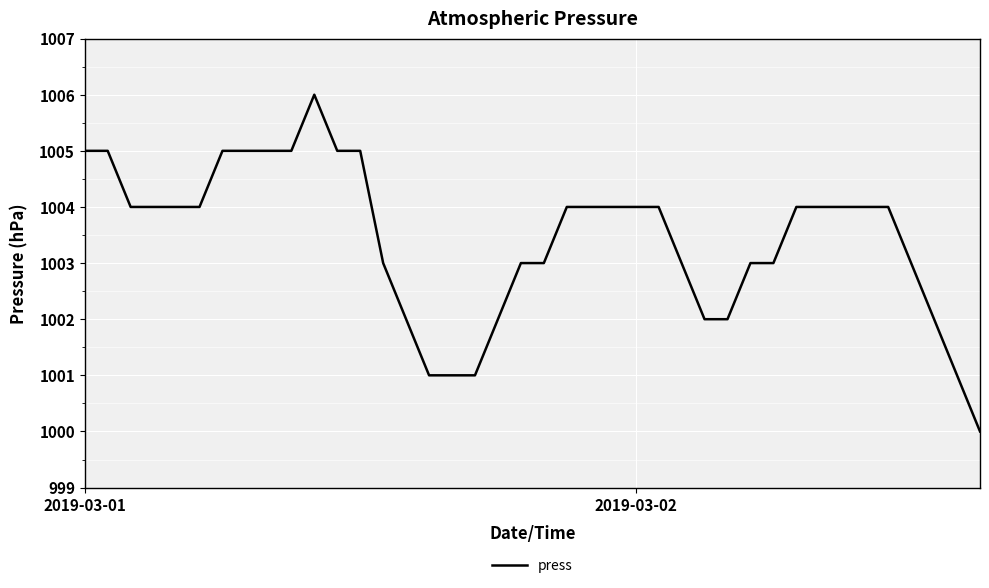

What is the greatest value displayed?

1006